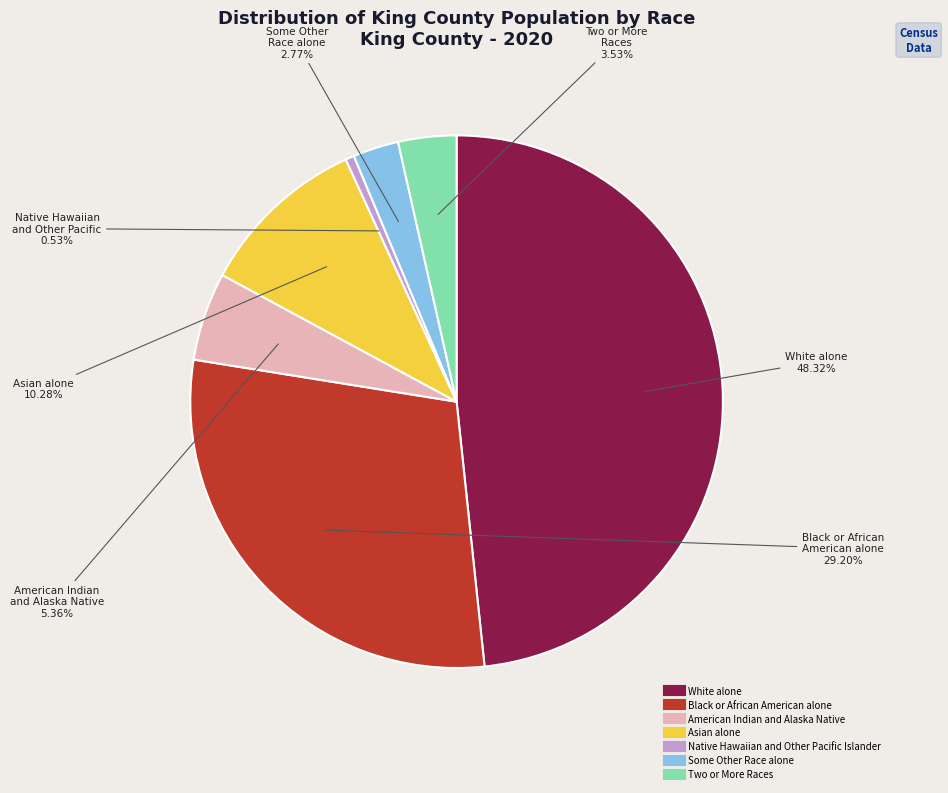

What percentage is the Black or African American alone slice, to the nearest percent?

29%